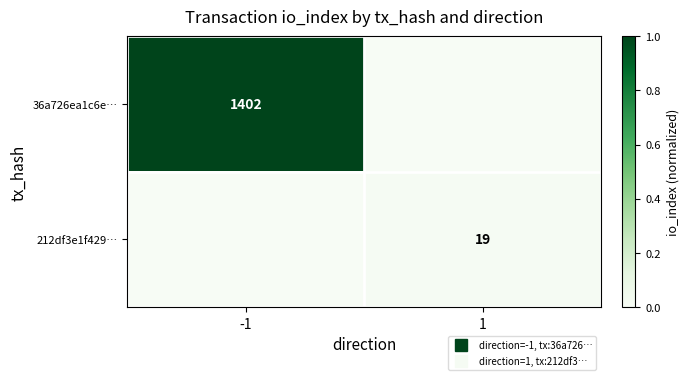

At which label does 212df3e1f429… reach its minimum?

-1